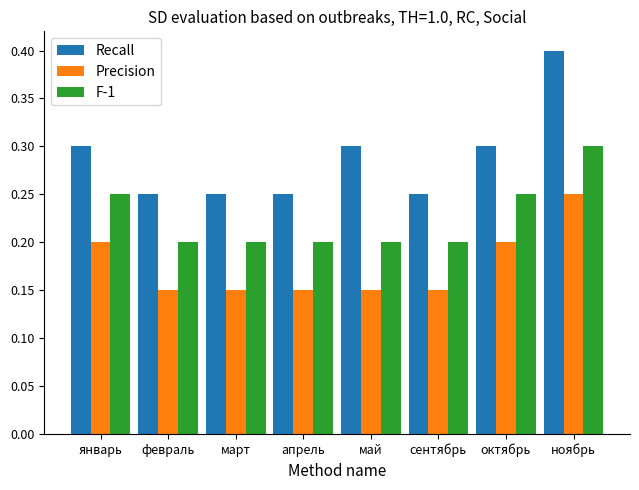

Which series has the widest spread of values?

Recall